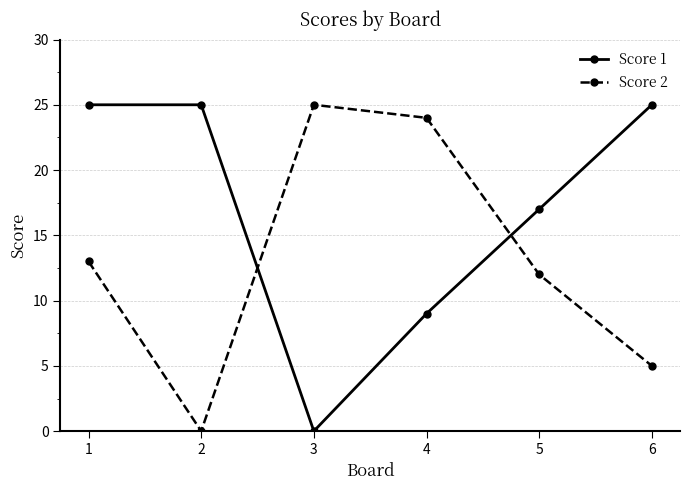

What is the maximum value shown in the chart?

25